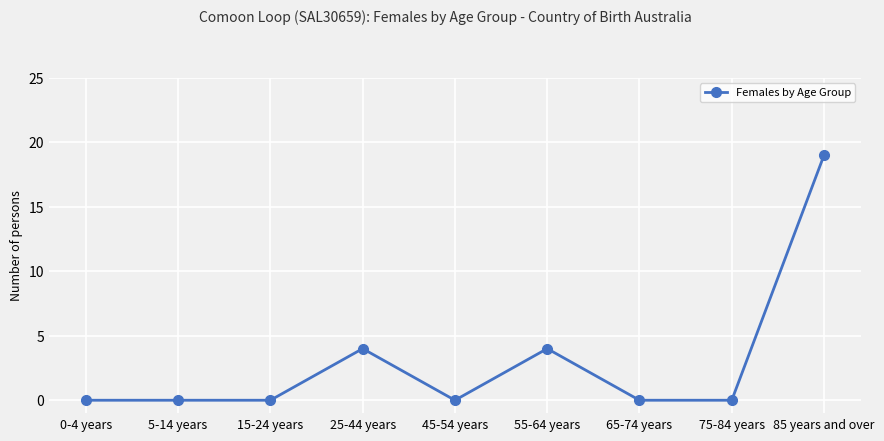

Reading right to left, what are all the values shown in this chart?

19	0	0	4	0	4	0	0	0